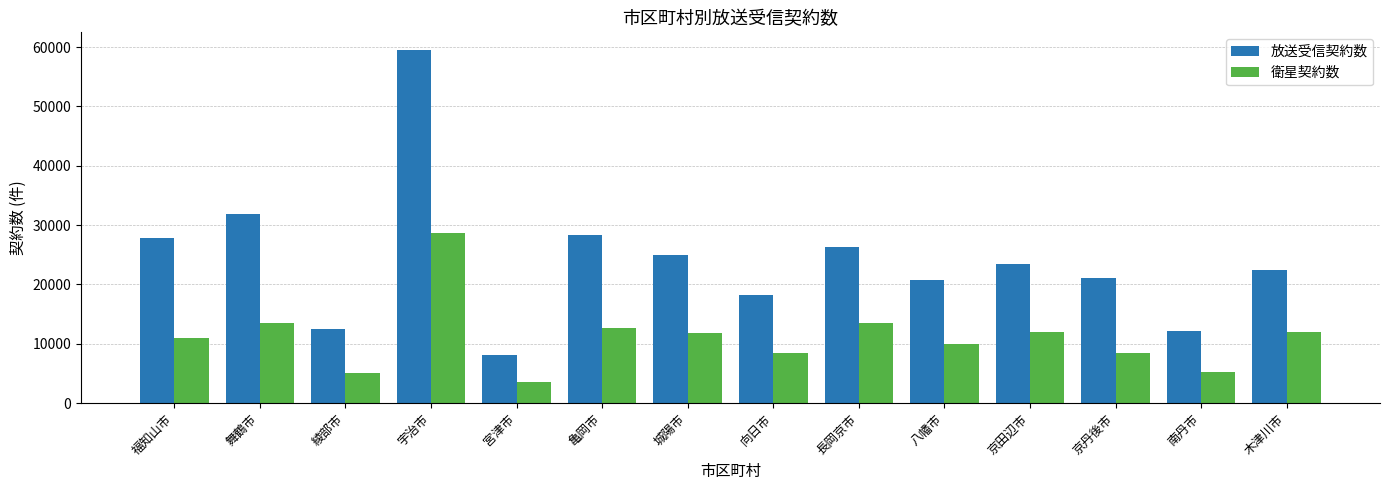

What position from the right is 八幡市?

5